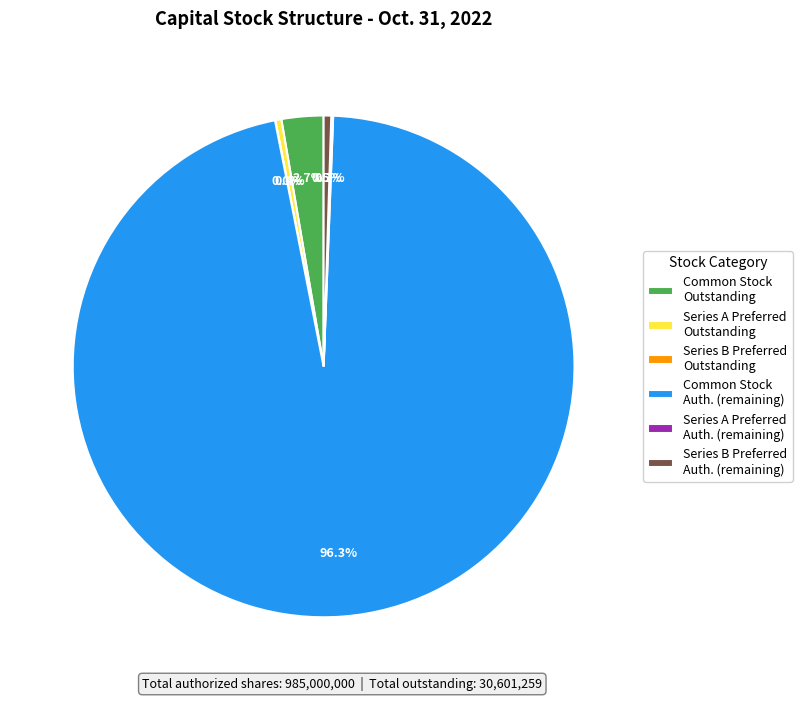

Between Series A Preferred Outstanding and Common Stock Auth. (remaining), which is larger?

Common Stock Auth. (remaining)